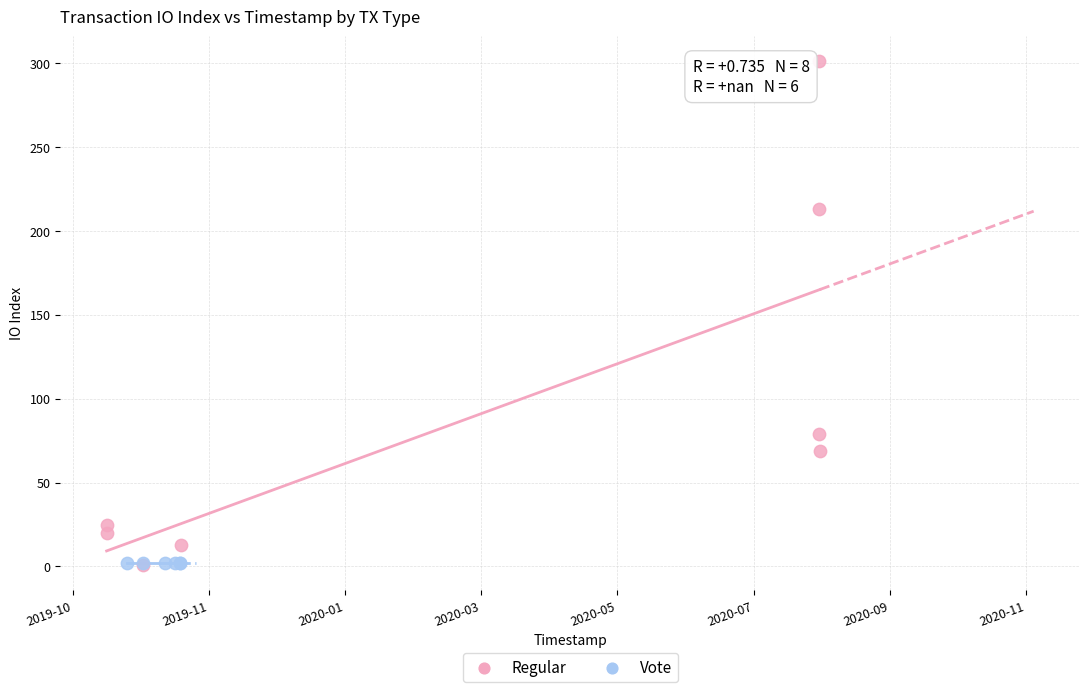

Which series contains the highest Y value?

Regular